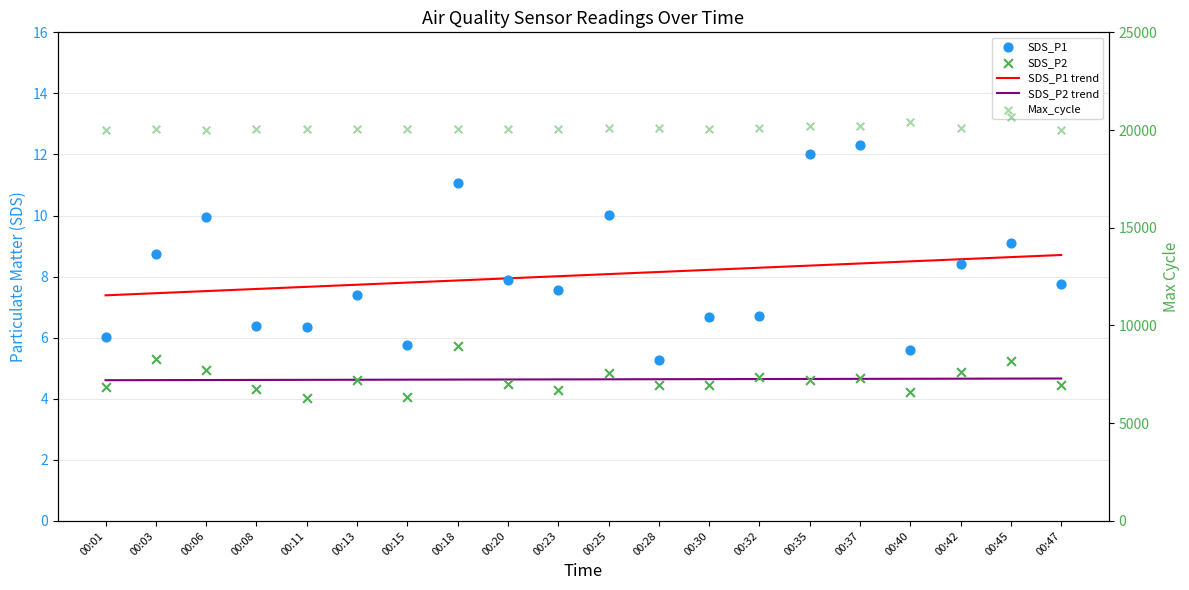

What is the total value across all series at 00:06?

20045.0